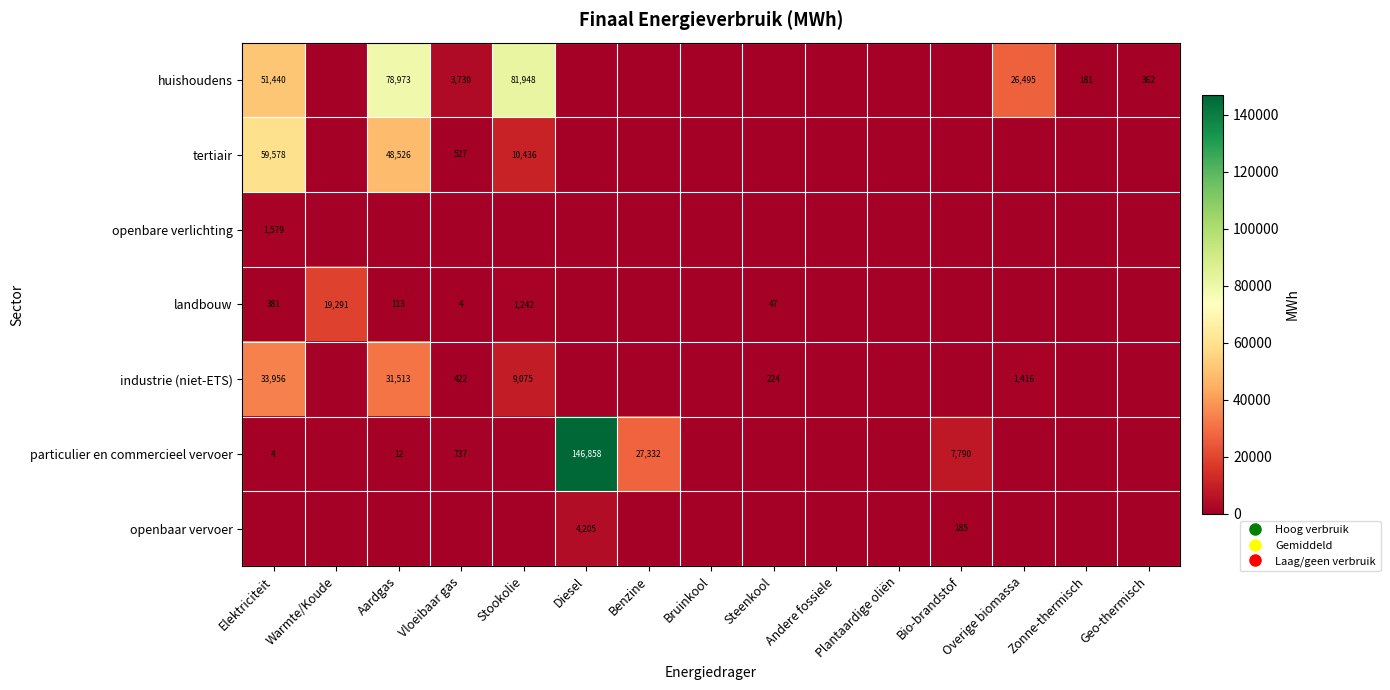

How many data points in openbaar vervoer are above 0?

2